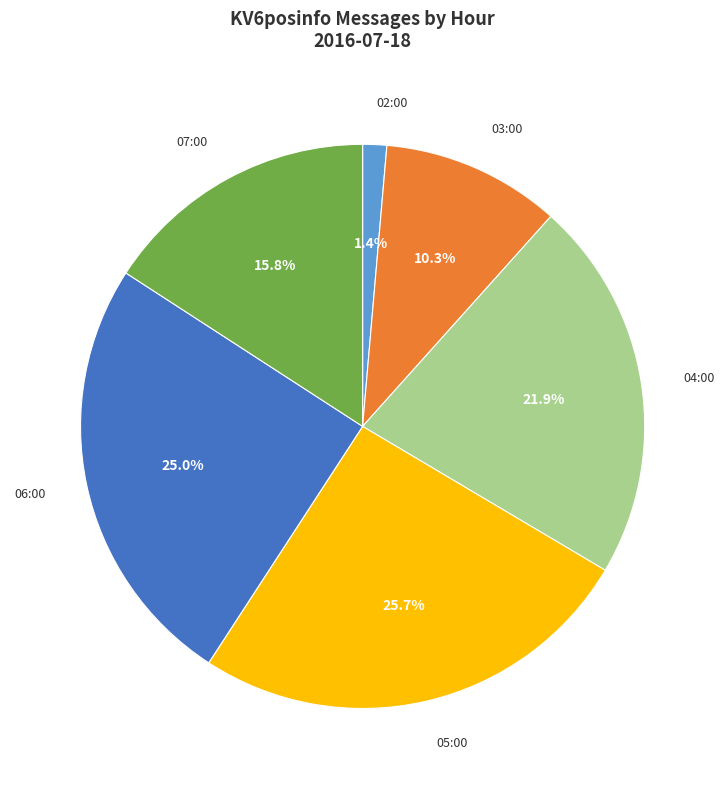

Which category has the smallest portion of the pie?

02:00